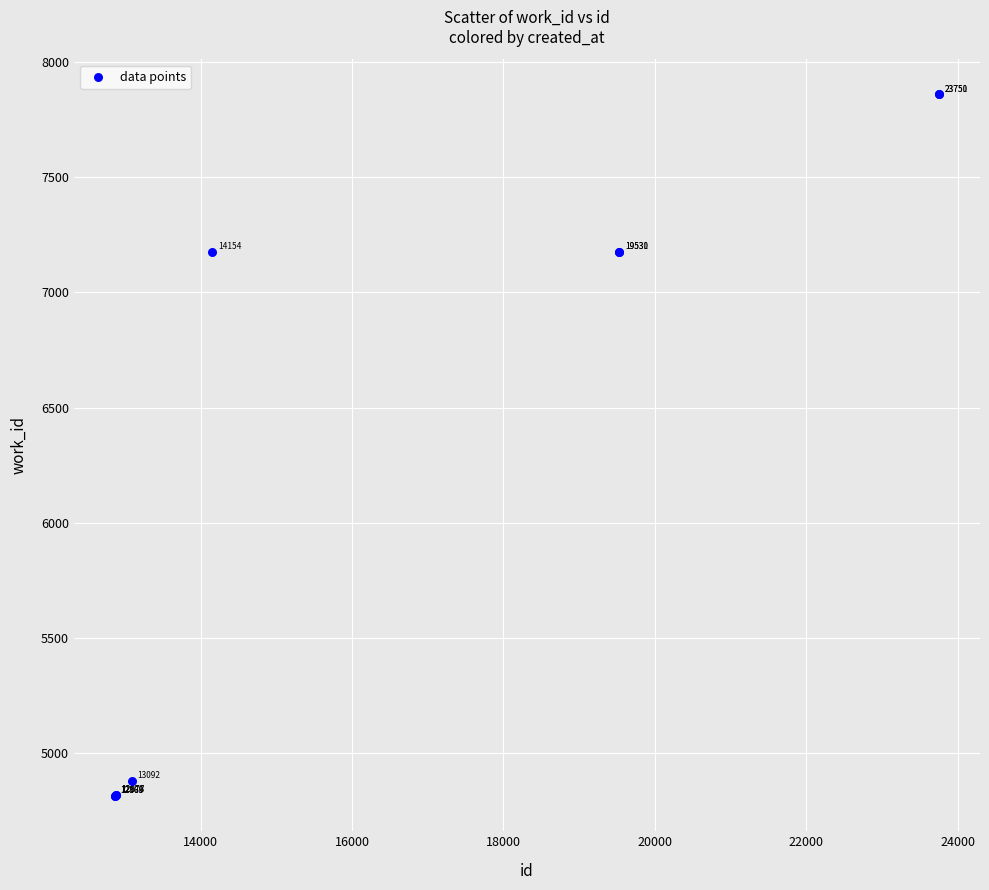

What Y value in the scatter plot is closest to 6336?

7177